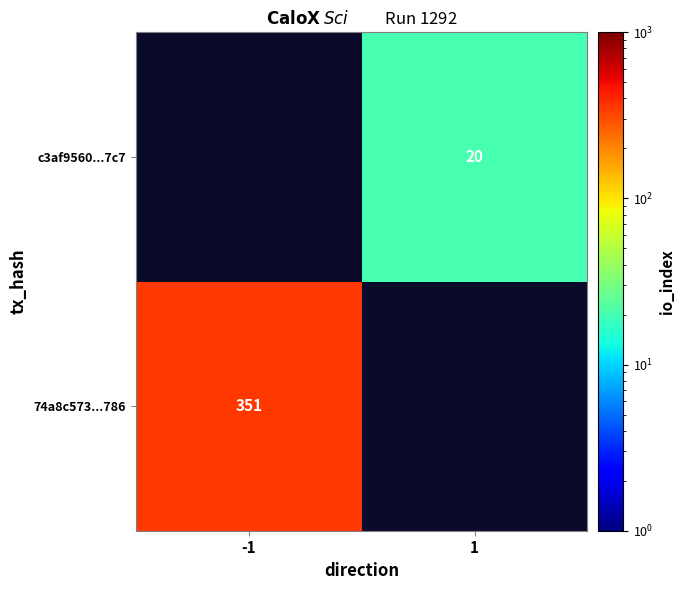

The c3af9560...7c7 series shows 5 at 1. True or false?

False